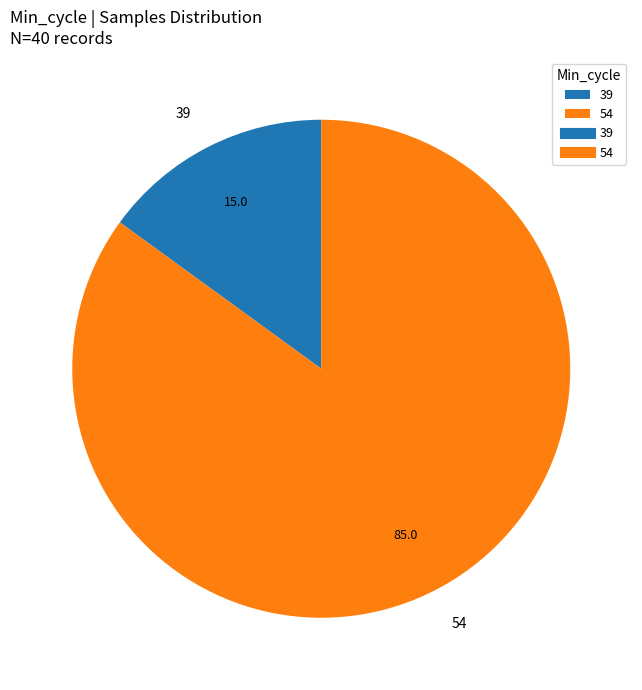

Approximately how many times larger is the value at 54 compared to 39?

5.7